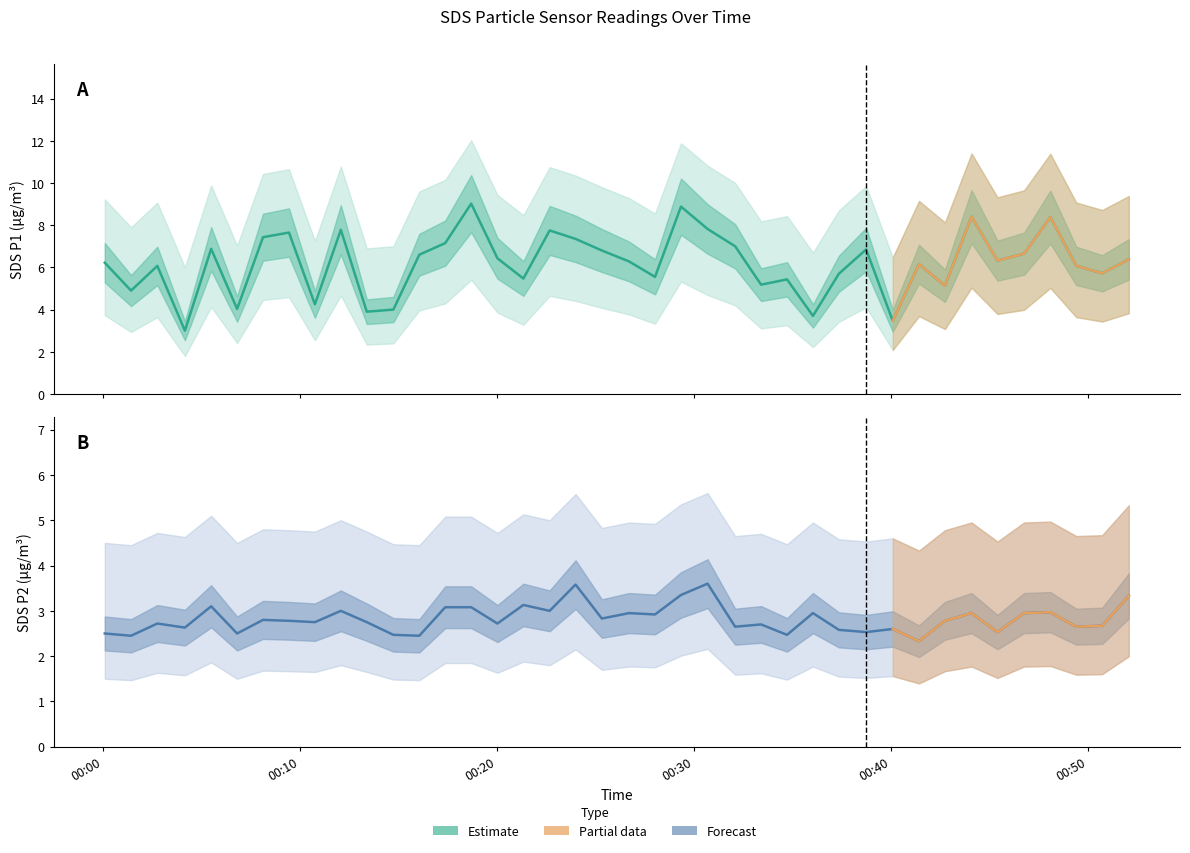

What is the label of the 12th point from the right?

2023/07/03 00:37:22